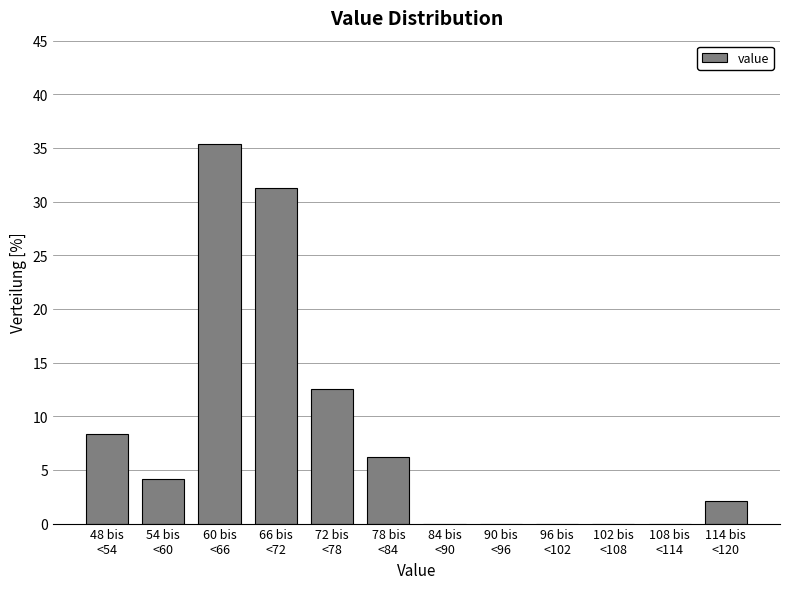

What is the maximum value shown in the chart?

35.4